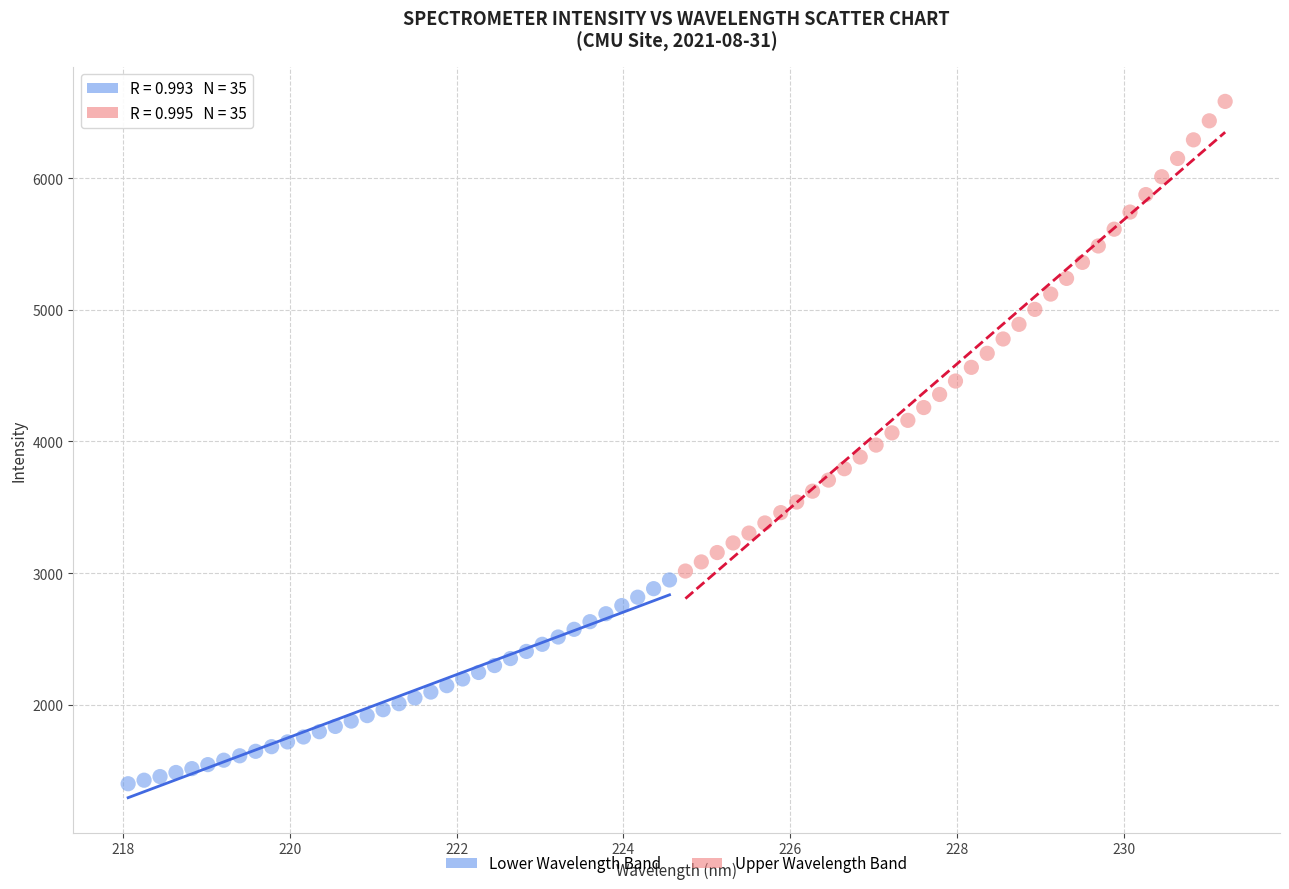

Which series contains the highest Y value?

Upper Wavelength Band